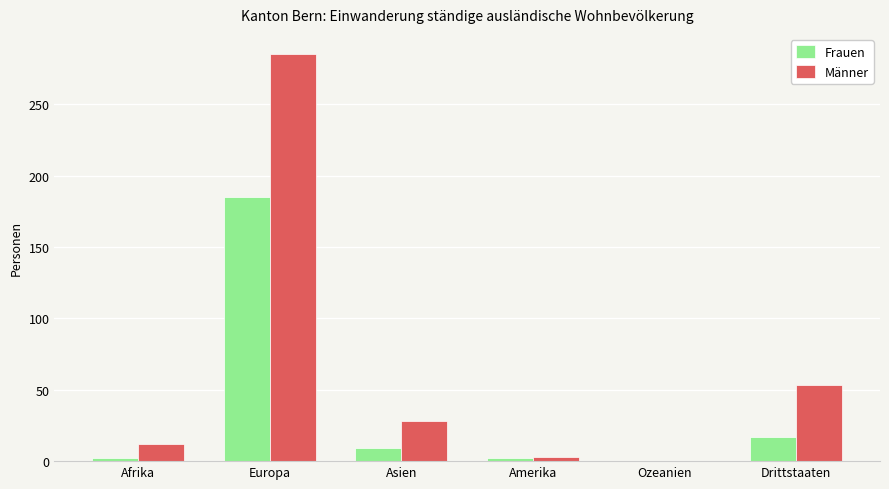

Reading left to right, transcribe all the data shown in this chart.

Frauen: 2	185	9	2	0	17
Männer: 12	285	28	3	0	53